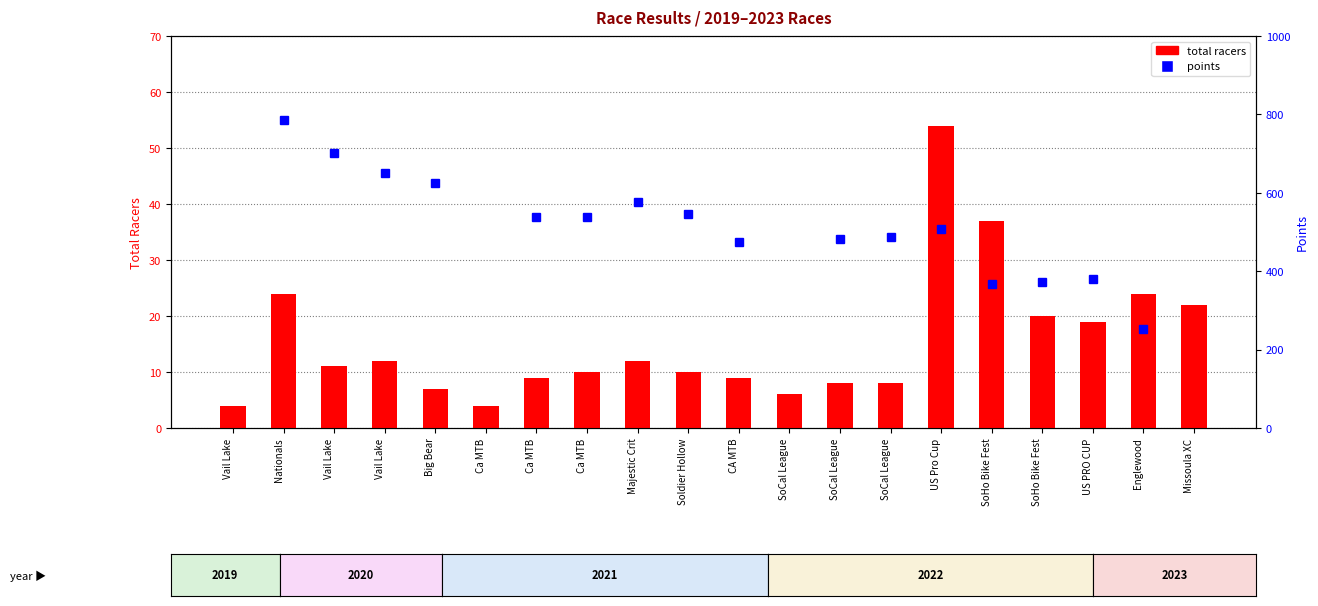

Which series changed the most between SoCal League and SoHo Bike Fest?

points